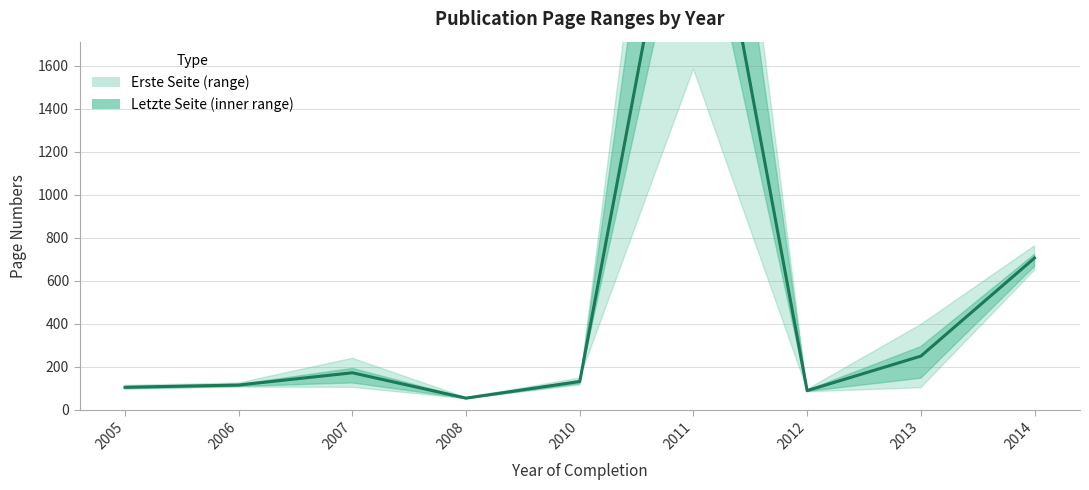

Which has a higher value, 2012 or 2013?

2013